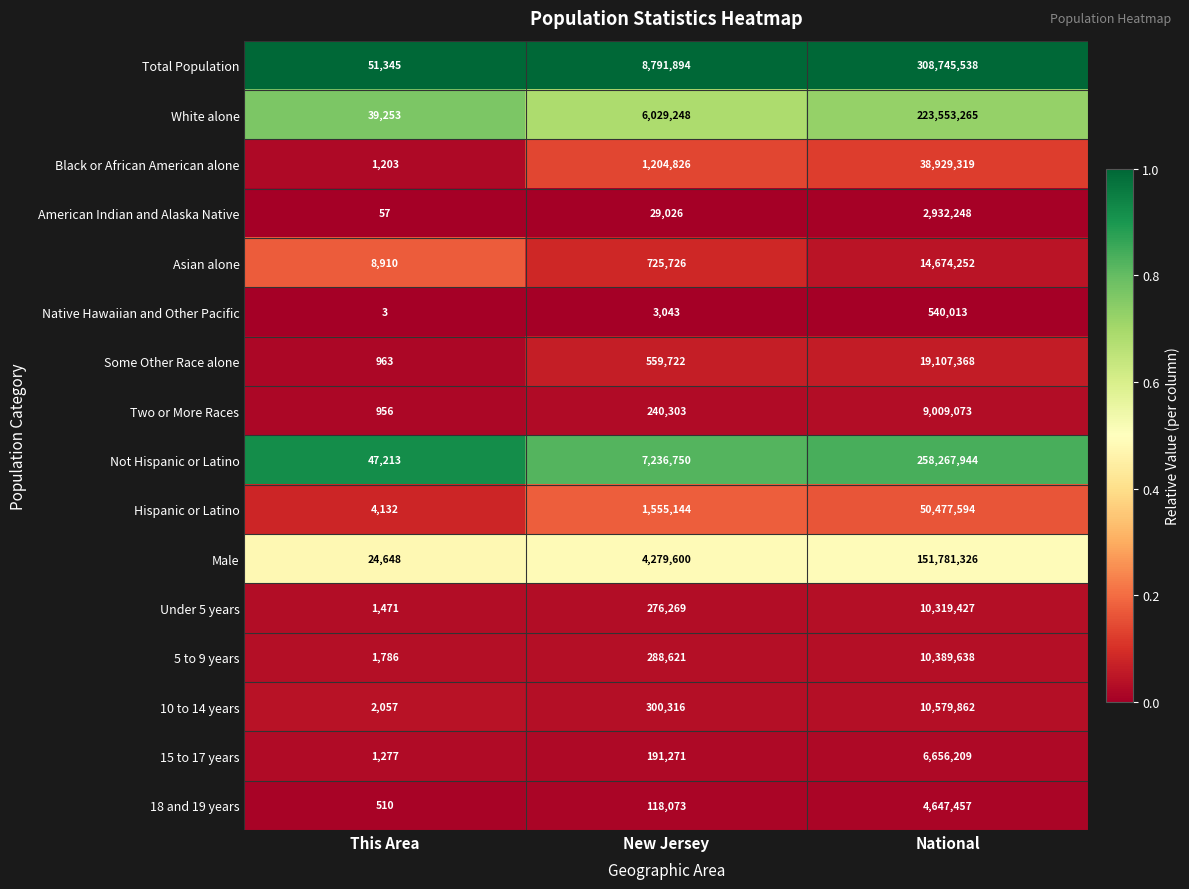

What is the difference between the White alone values at New Jersey and This Area?

5989995